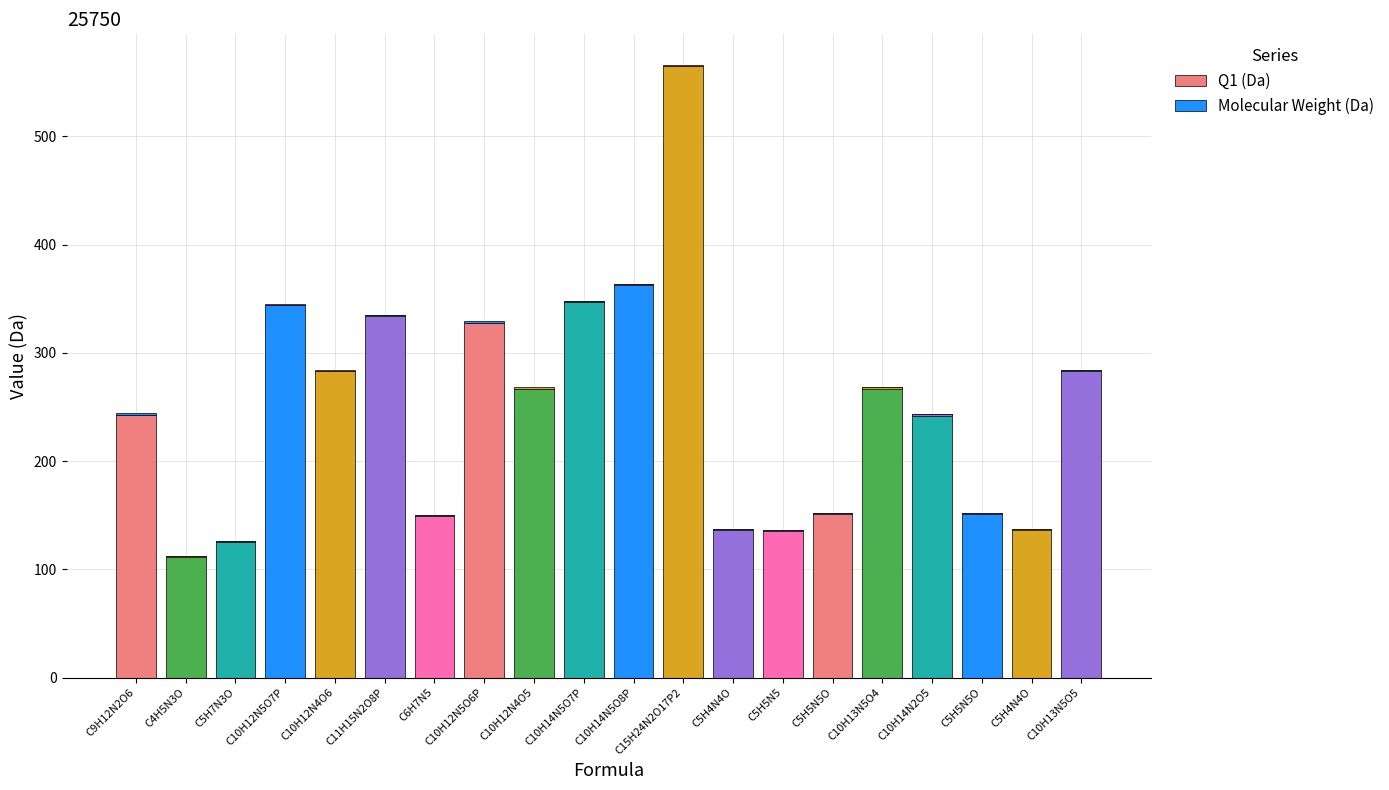

What is the label of the 8th bar from the right?

C5H4N4O